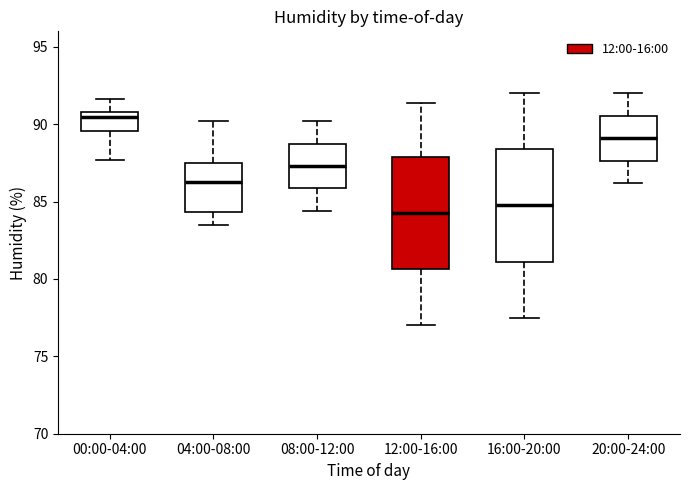

Where does the median line of the box for 04:00-08:00 sit on the y-axis? The values are not printed on the chart, so give them approximately, as read against the axis.

86.5